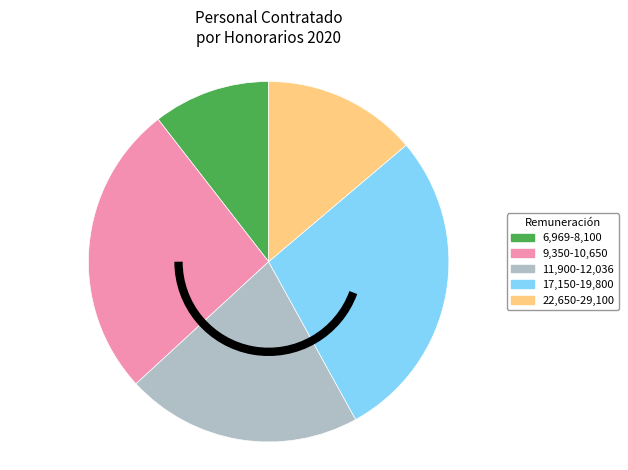

Does any single category account for the majority?

No